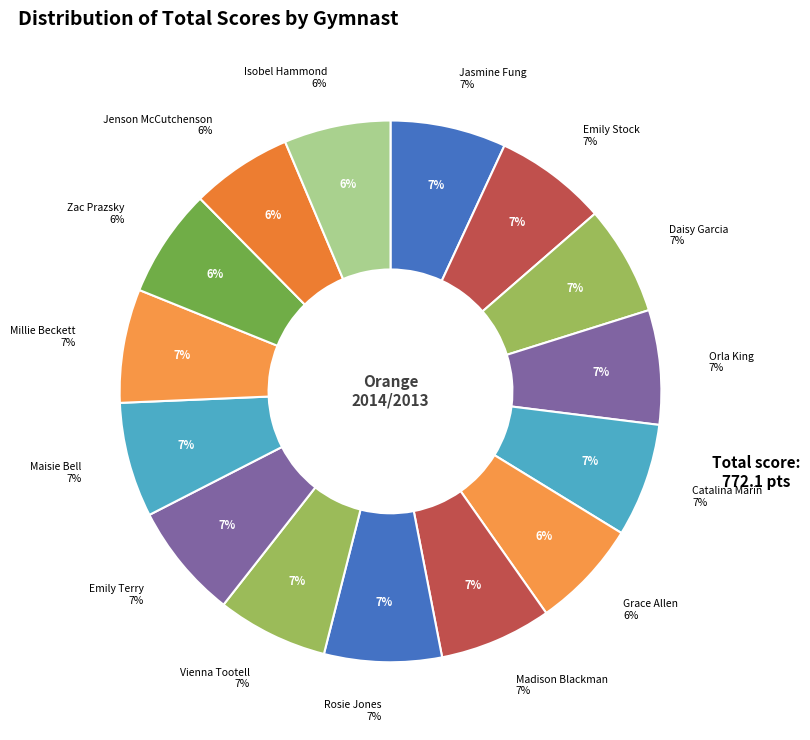

True or false: Zac Prazsky accounts for 21% of the total.

False